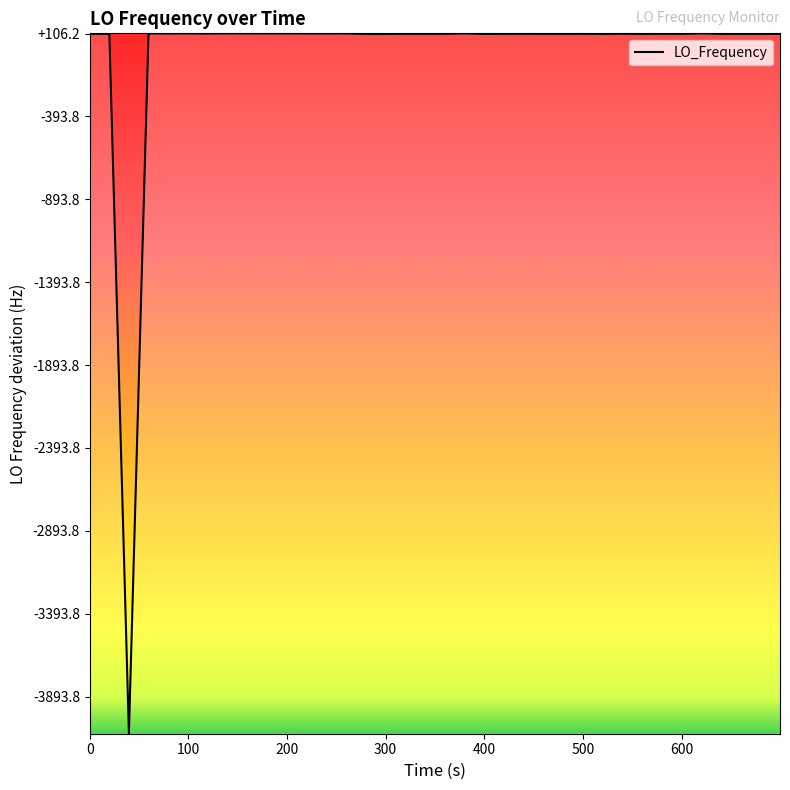

Does the chart have visible grid lines?

No